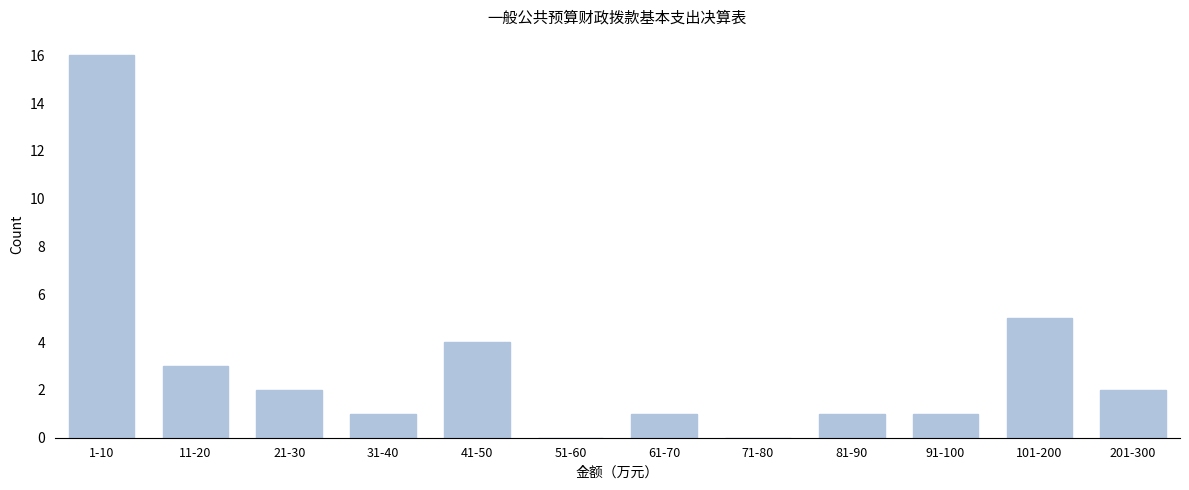

Reading left to right, what are all the values shown in this chart?

1-10=16	11-20=3	21-30=2	31-40=1	41-50=4	51-60=0	61-70=1	71-80=0	81-90=1	91-100=1	101-200=5	201-300=2